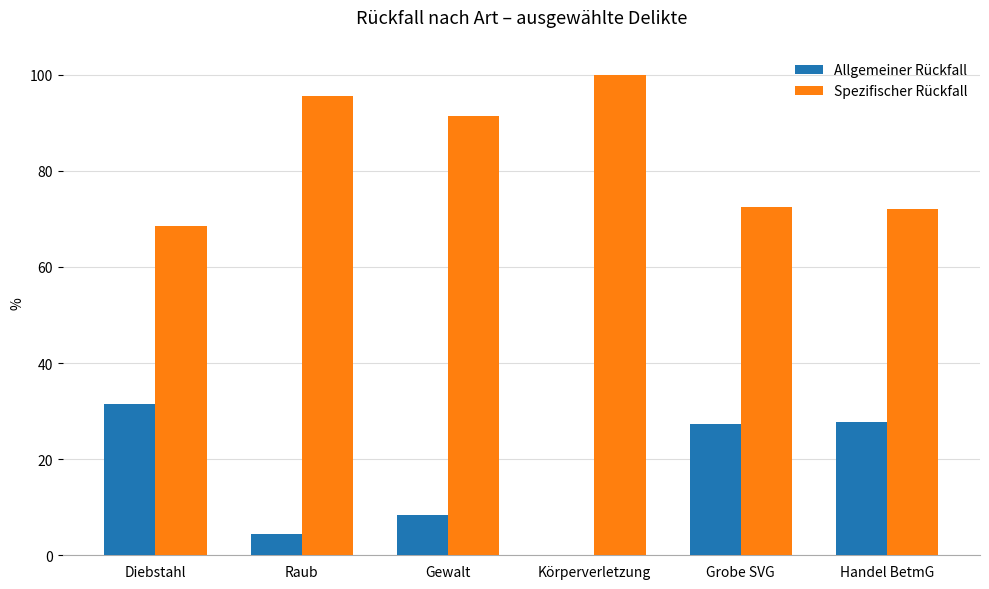

Which series has the largest total across all categories?

Spezifischer Rückfall